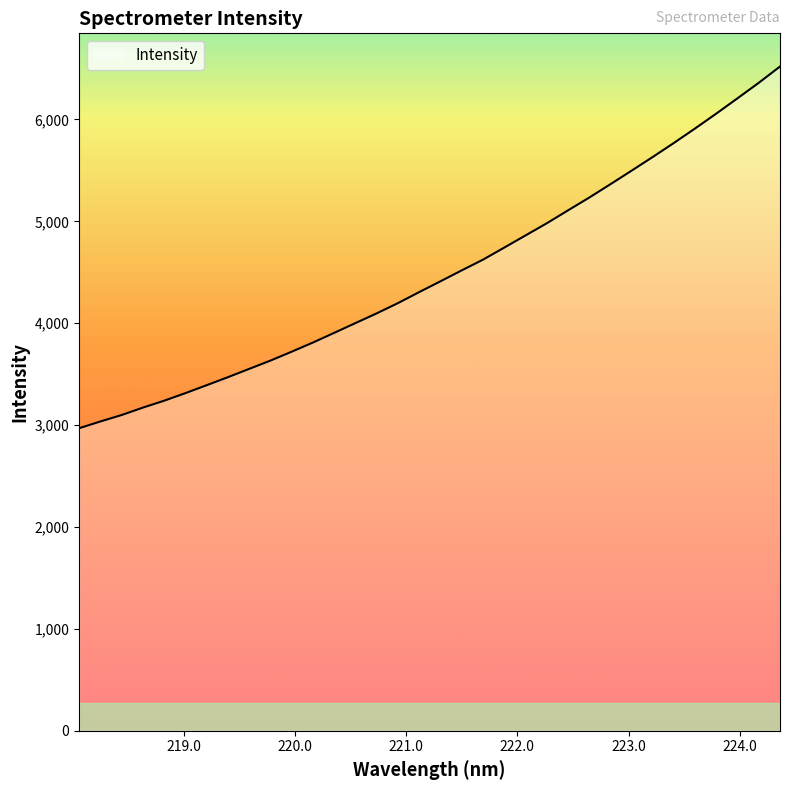

What is the greatest value displayed?

6519.7